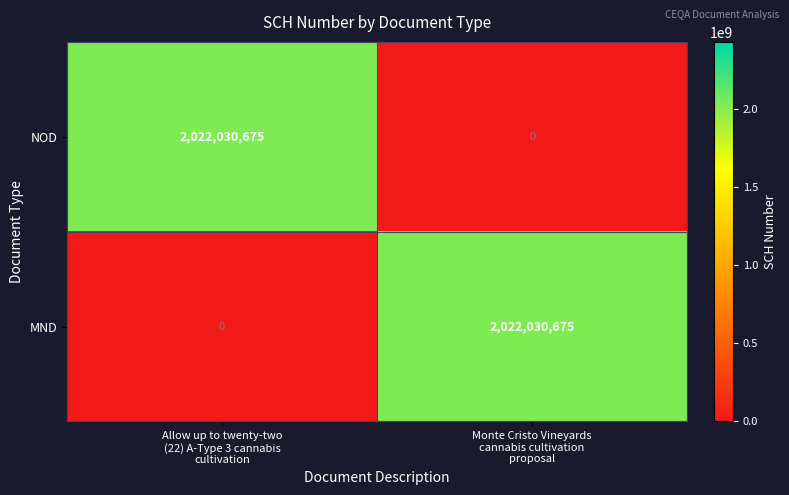

What is the maximum value shown in the chart?

2022030675